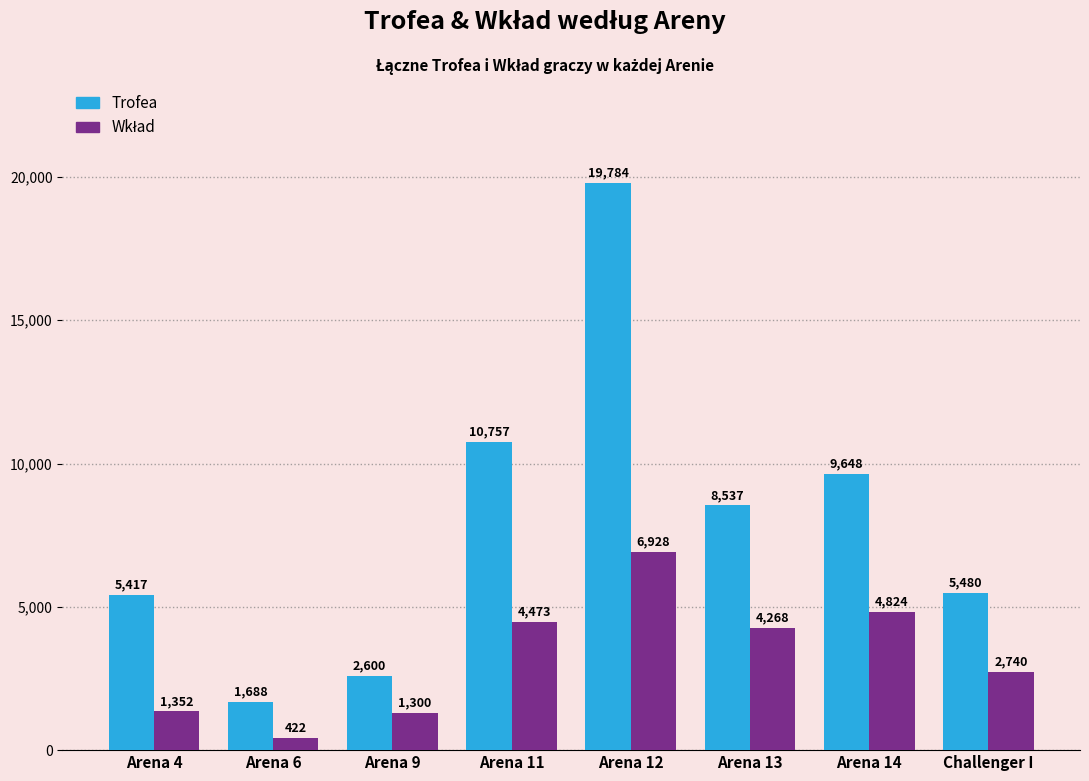

Where is Trofea nearest to the value 10736?

Arena 11